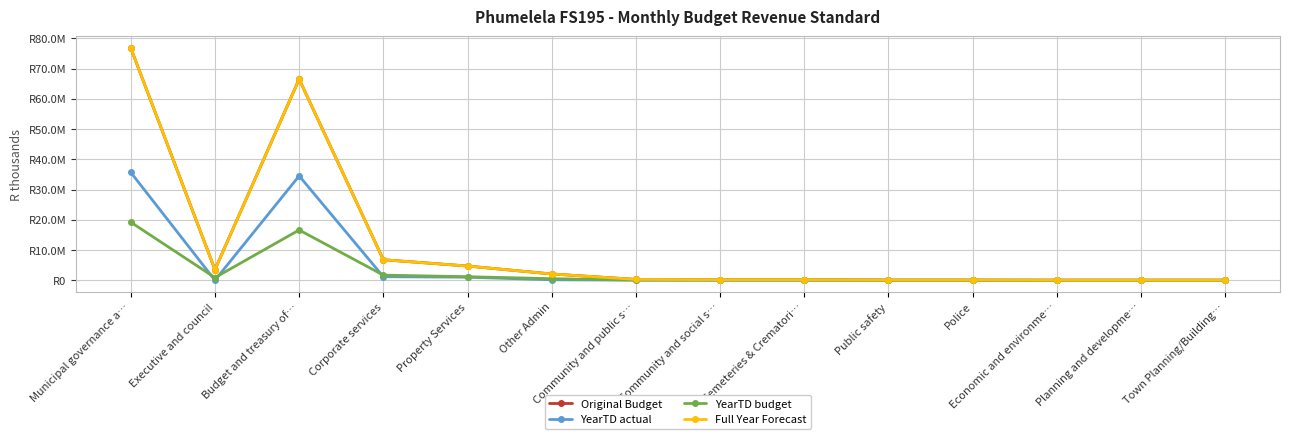

What is the label of the 1st point from the right?

Town Planning/Building…